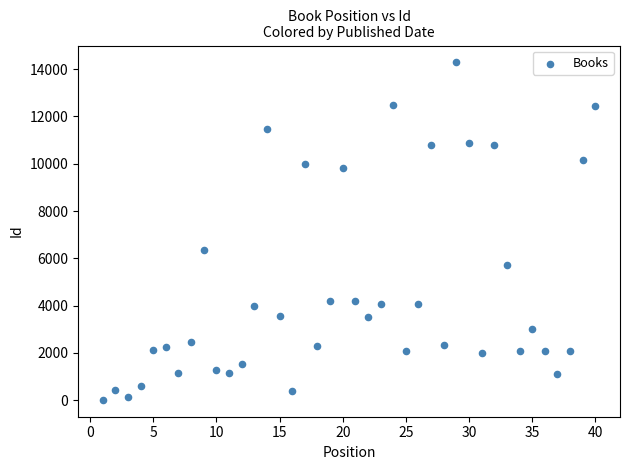

What is the range of Y values (max minus min)?

14277